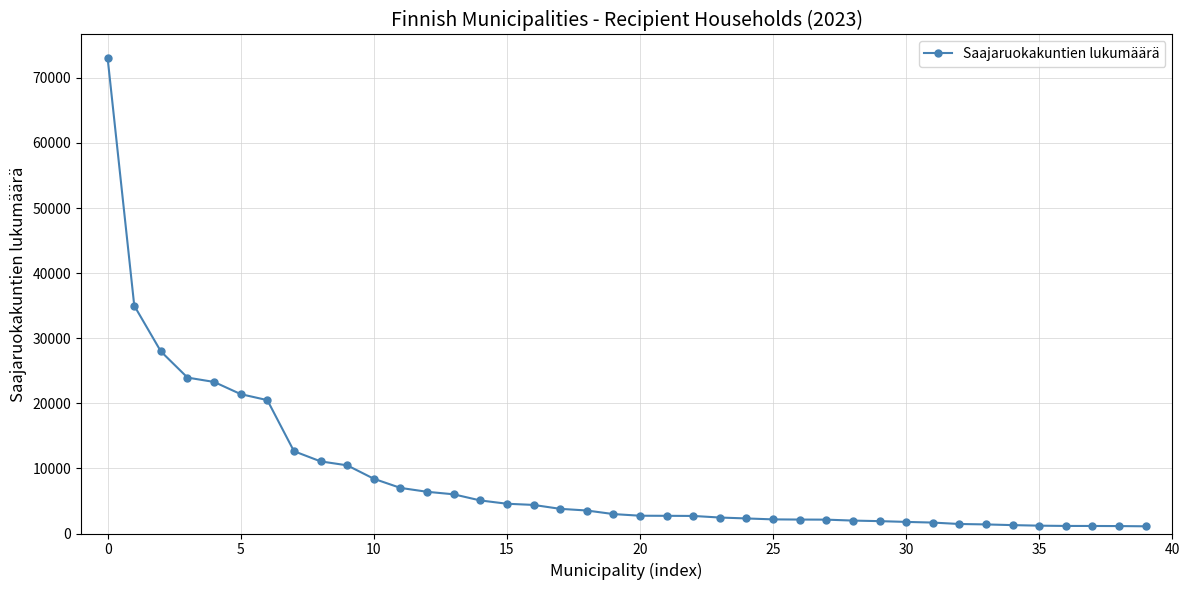

What is the average value?

8704